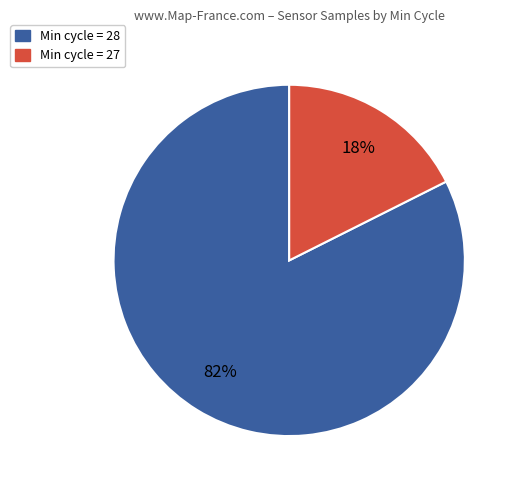

Is there a majority slice in this chart?

Yes